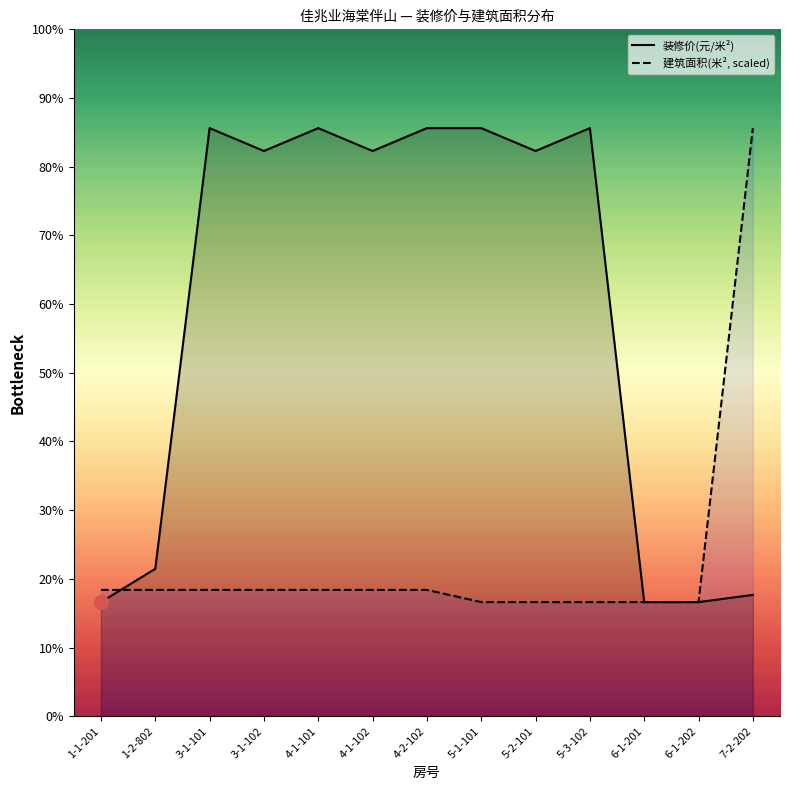

Is the value of 装修价(元/米²) at 6-1-201 greater than the value of 建筑面积(米², scaled) at 5-1-101?

No